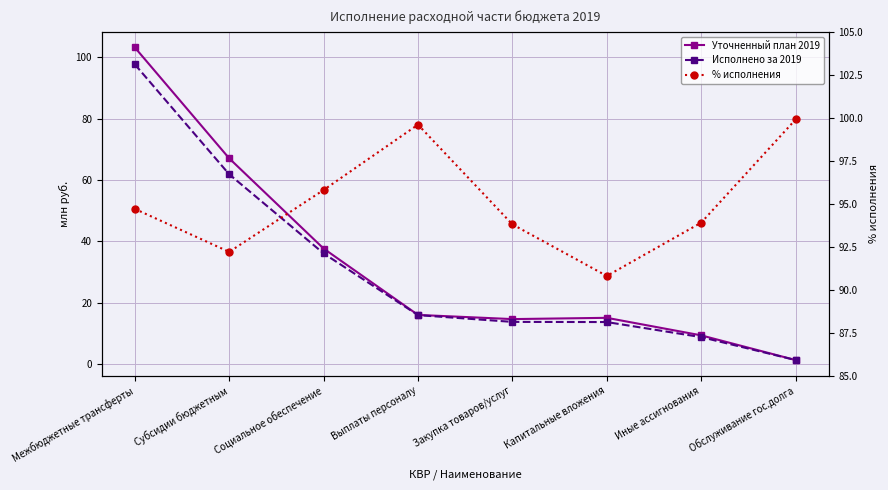

The Уточненный план 2019 series shows 33.5 at Субсидии бюджетным. True or false?

False